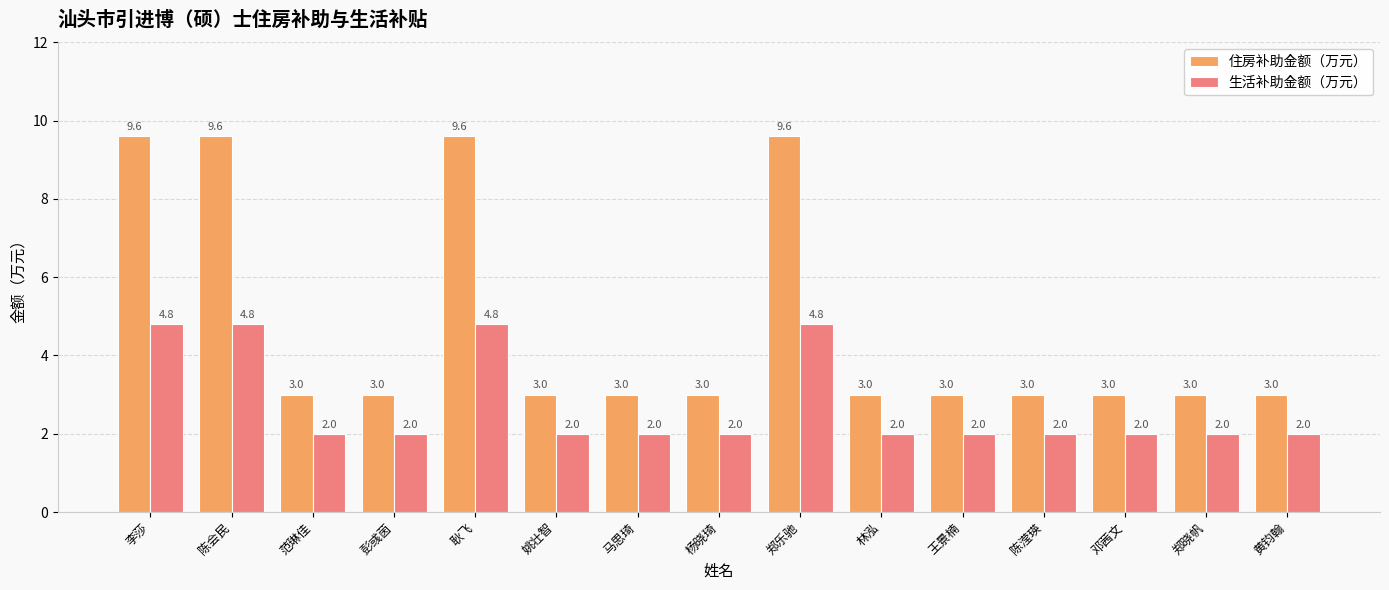

Which series has the widest spread of values?

住房补助金额（万元）